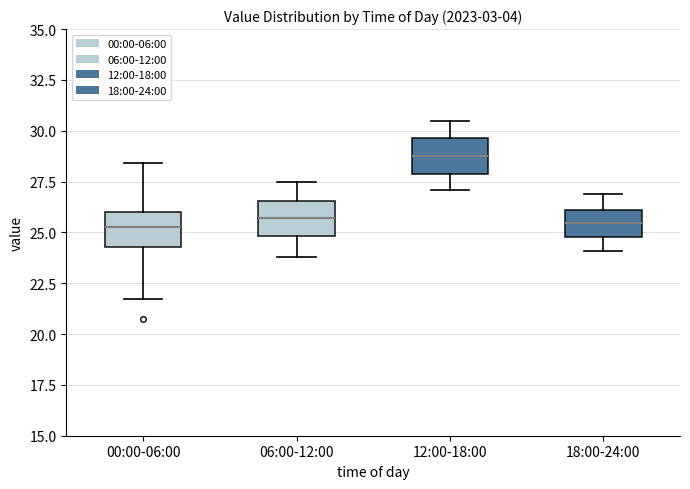

Which box has the highest median line?

12:00-18:00